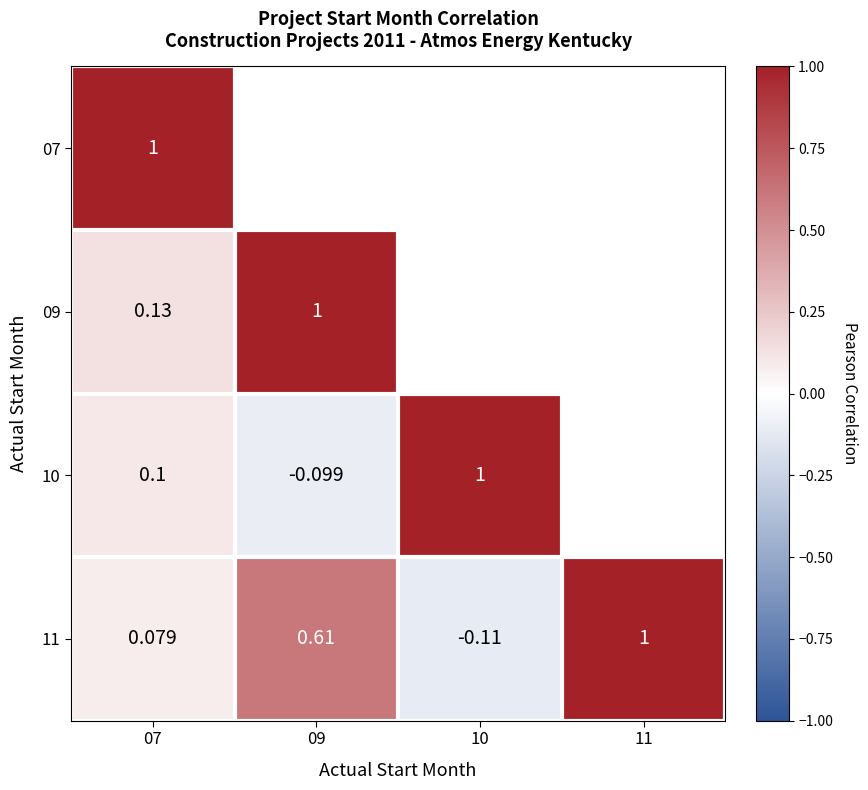

How many distinct data groups are displayed?

4